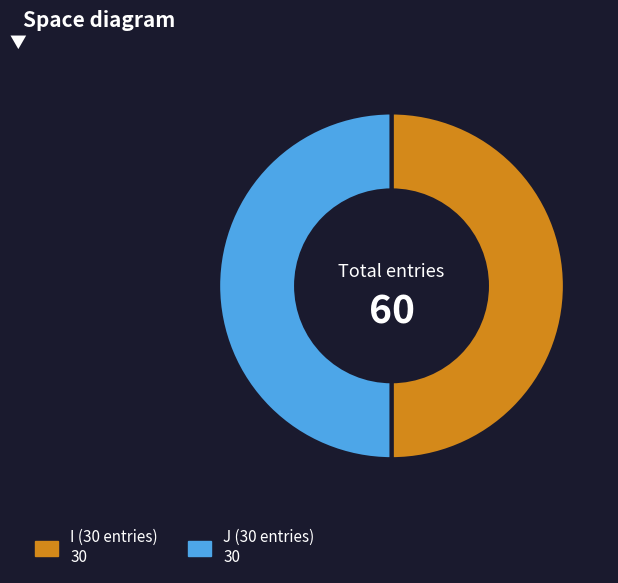

What is the ratio of the value at J (30 entries) 30 to the value at I (30 entries) 30?

1.0